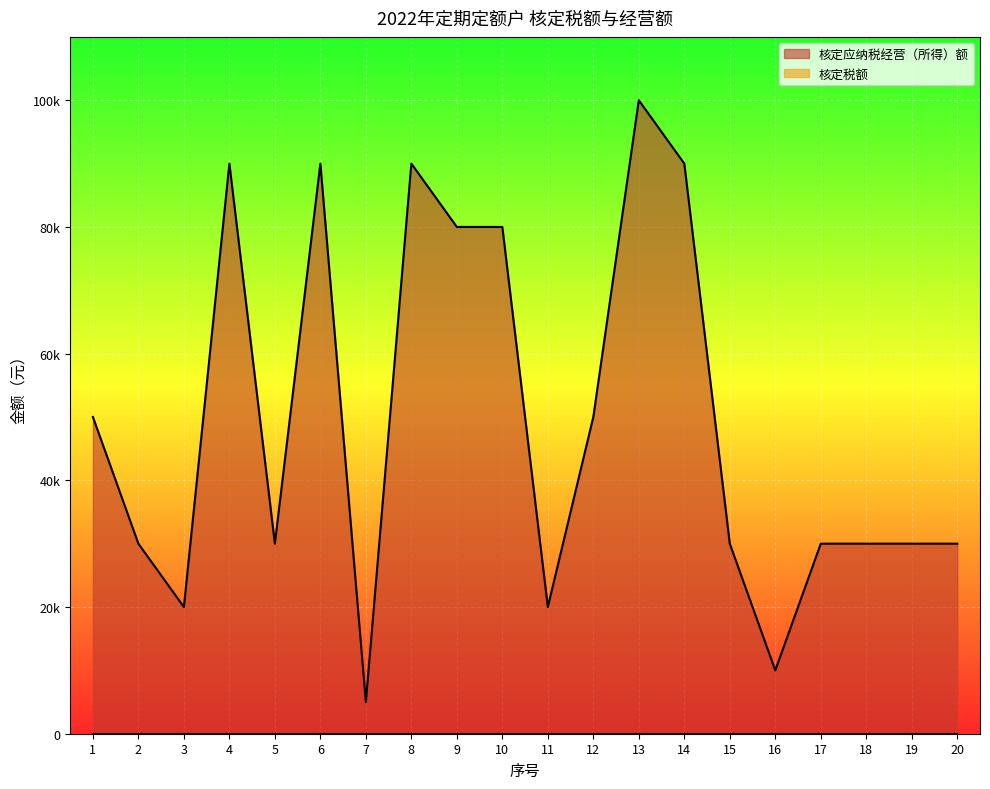

True or false: the data has more than 1 interior local peaks.

True